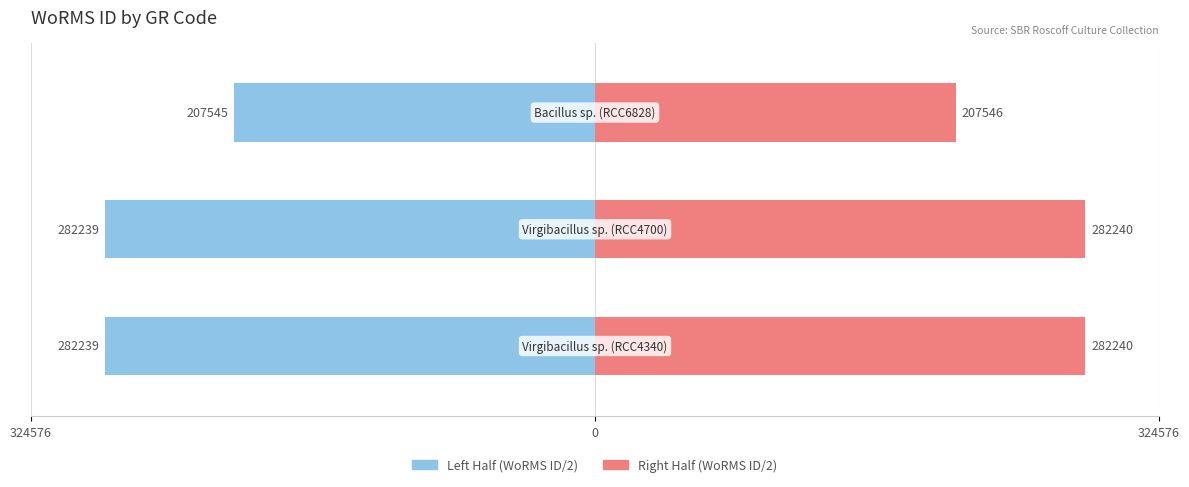

What is the average value of the Left Half series?

-257341